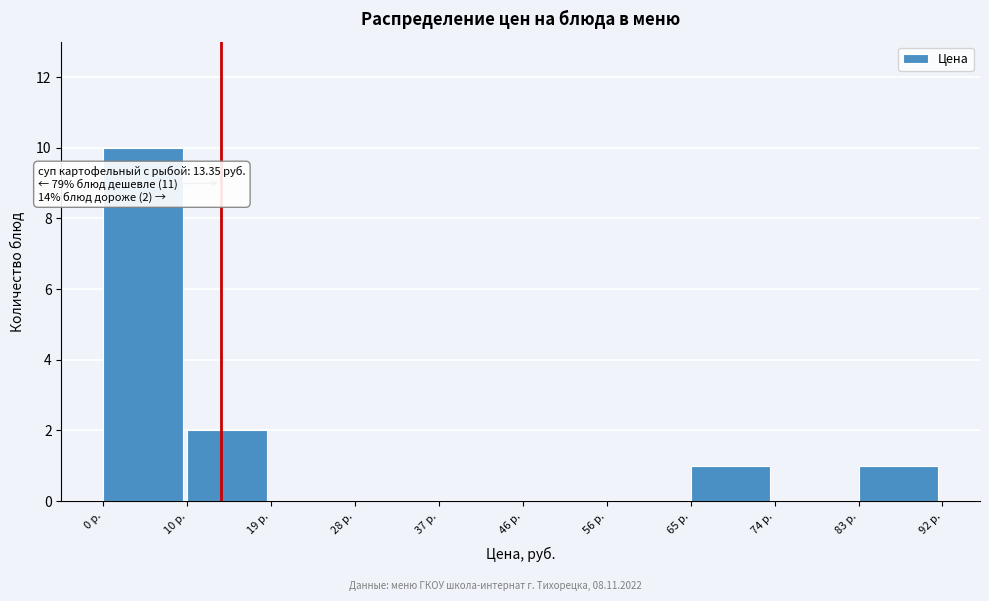

Over which range of the x-axis is the bar tallest?

0 to 10